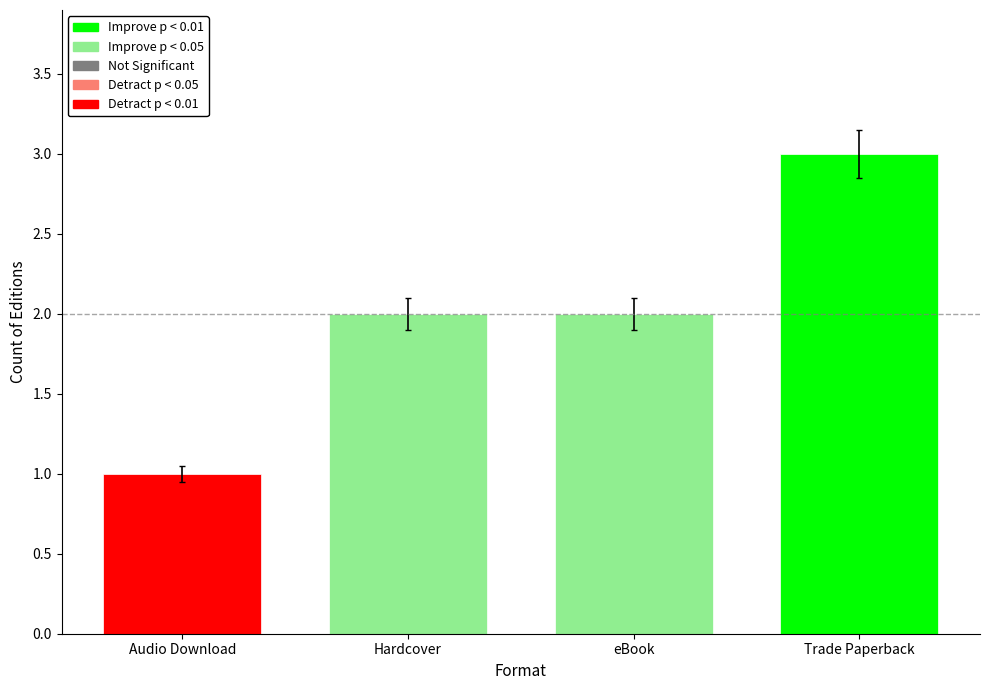

What is the difference between the second highest and minimum values?

1